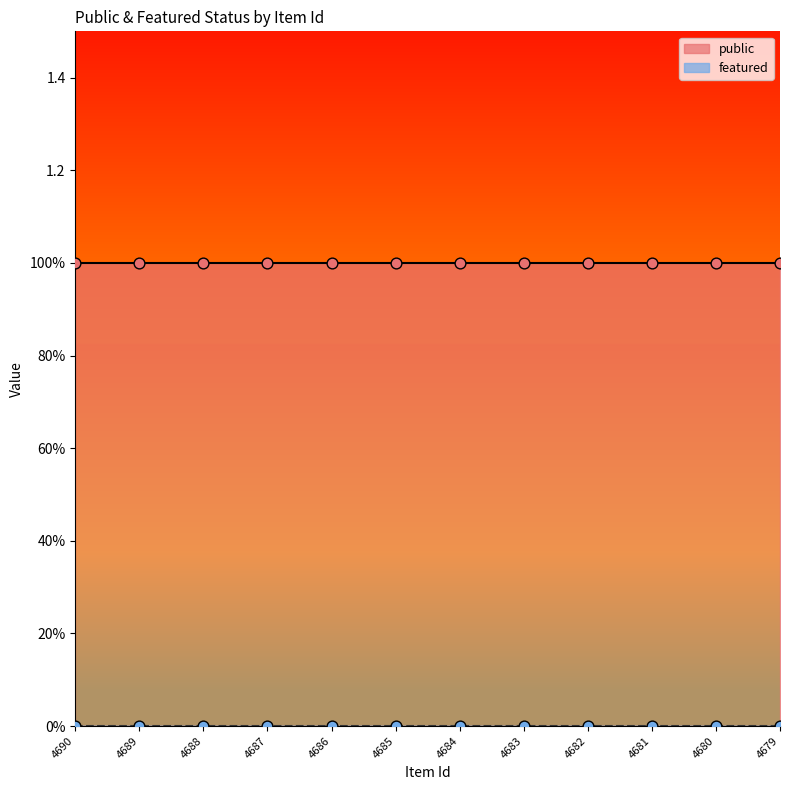

At which category is the sum across all series the highest?

4690